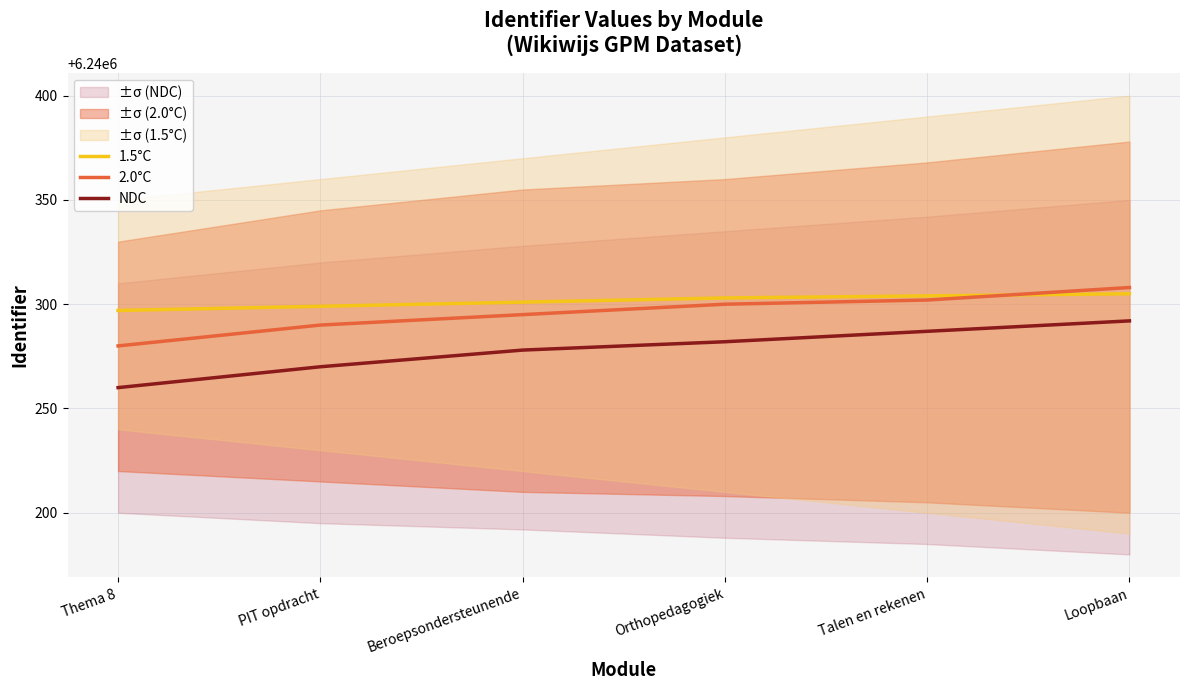

Which series has the widest spread of values?

NDC